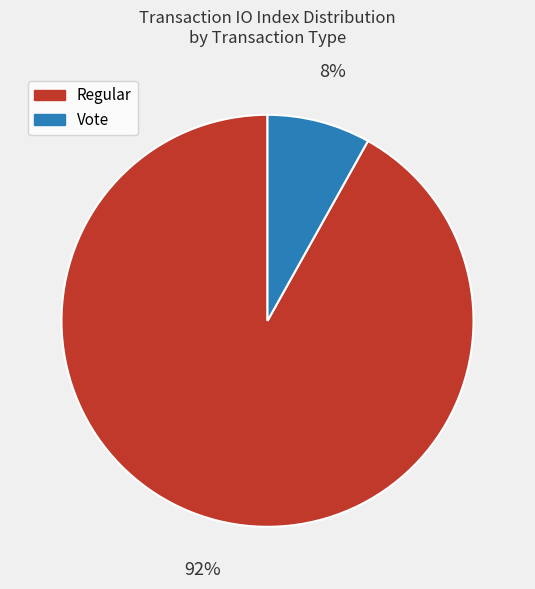

Combined, do Regular and Vote account for over 50%?

Yes